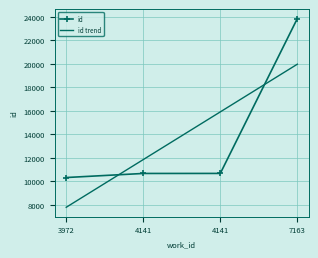

True or false: id trend has a value of 3991.1 at 4141.

False